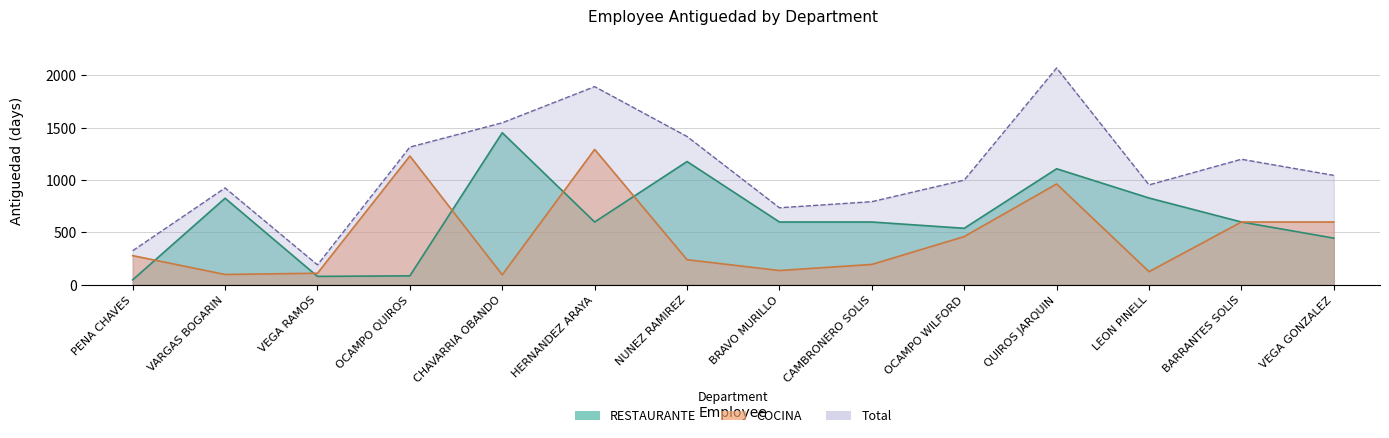

What is the sum of all COCINA values?

6416